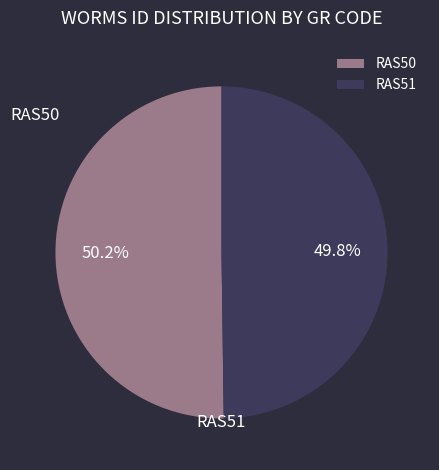

Is there a majority slice in this chart?

Yes